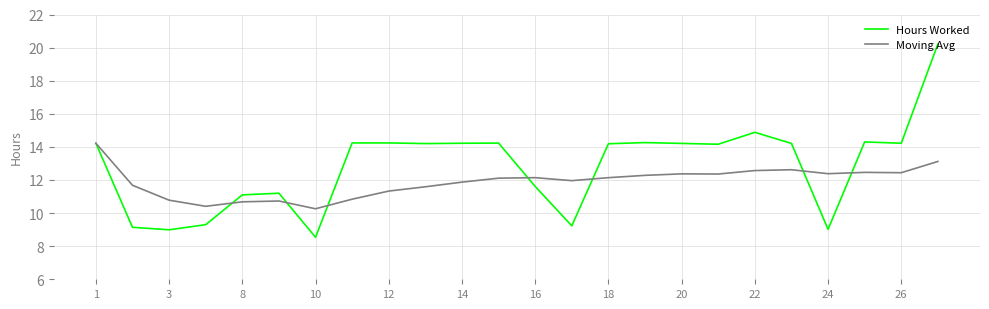

At how many categories does at least one series exceed 18?

1